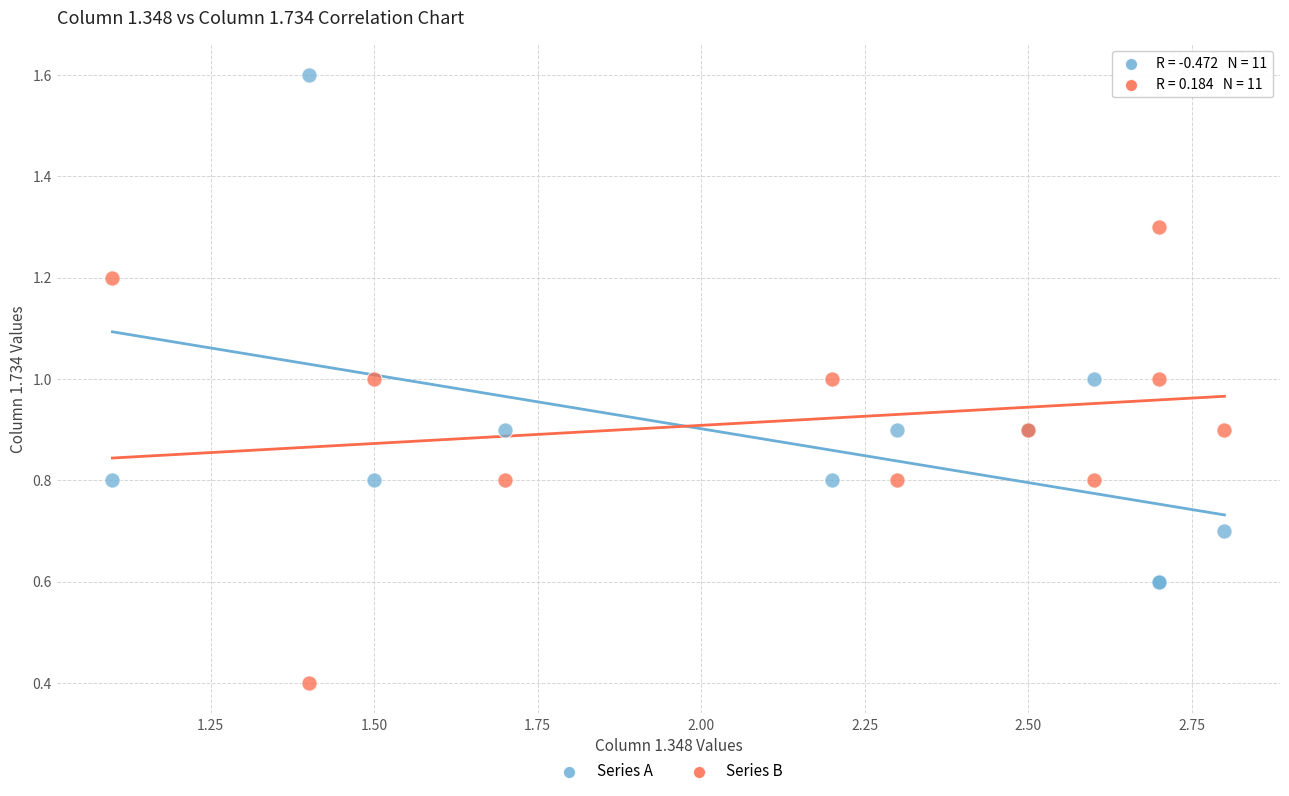

Which series contains the lowest Y value?

Series B